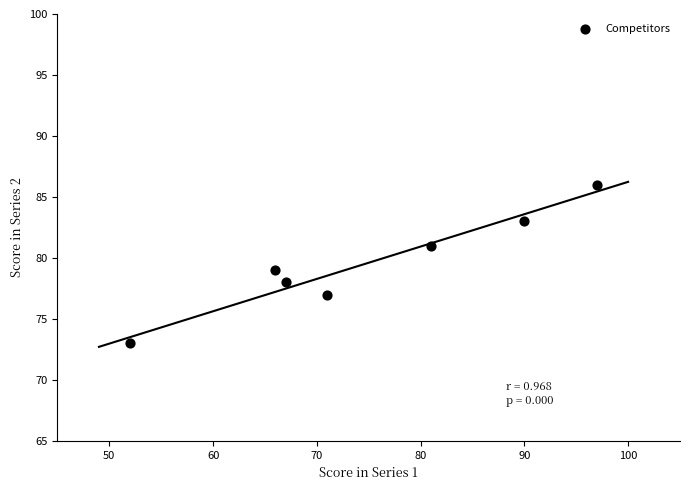

What is the average Y value?

80